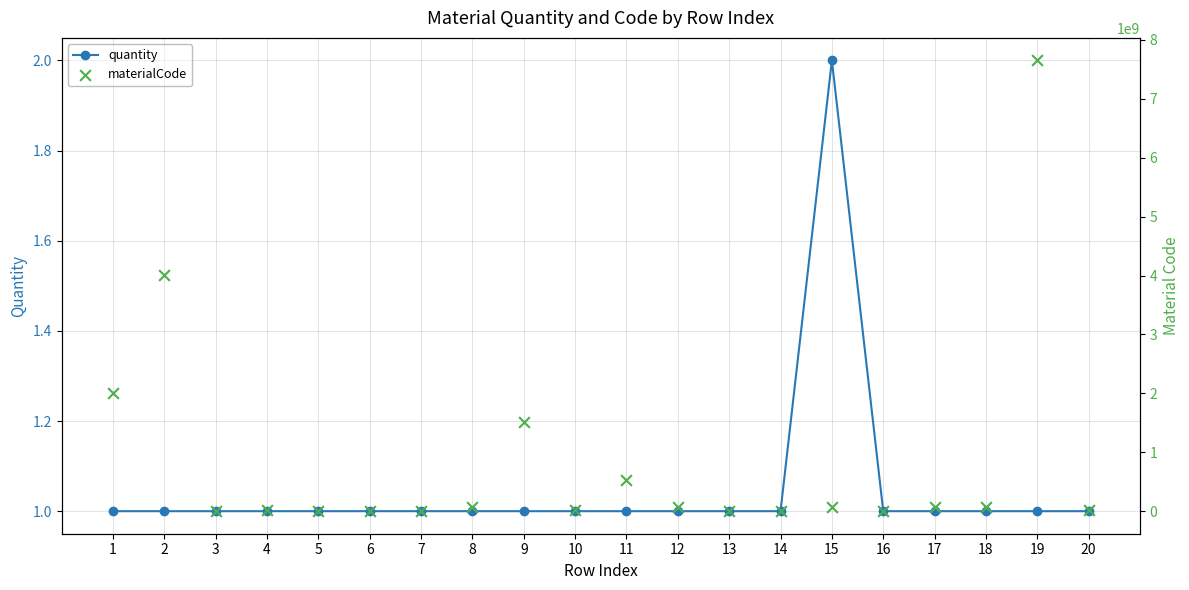

At which category is the sum across all series the highest?

19